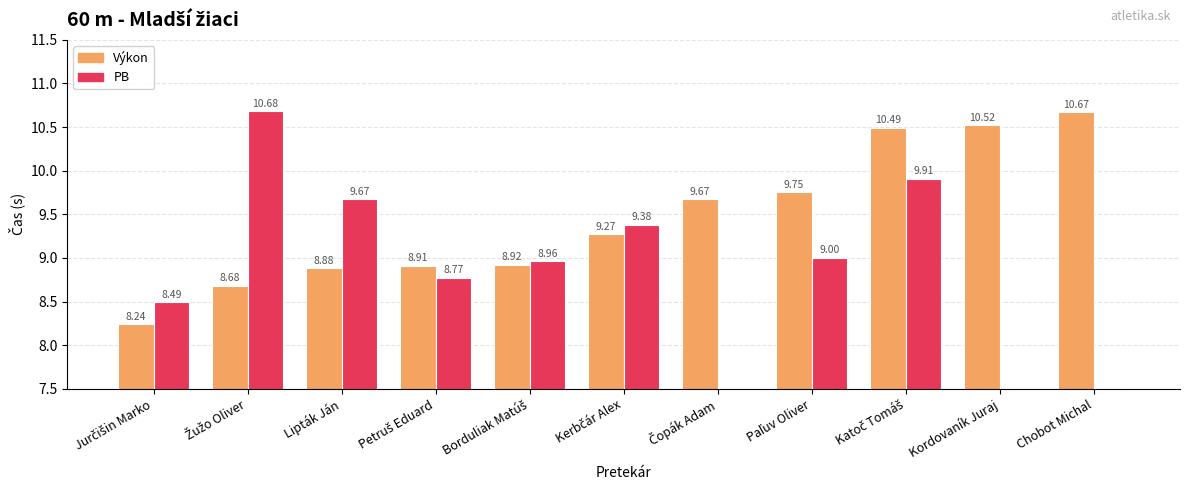

Does the chart contain any negative values?

No